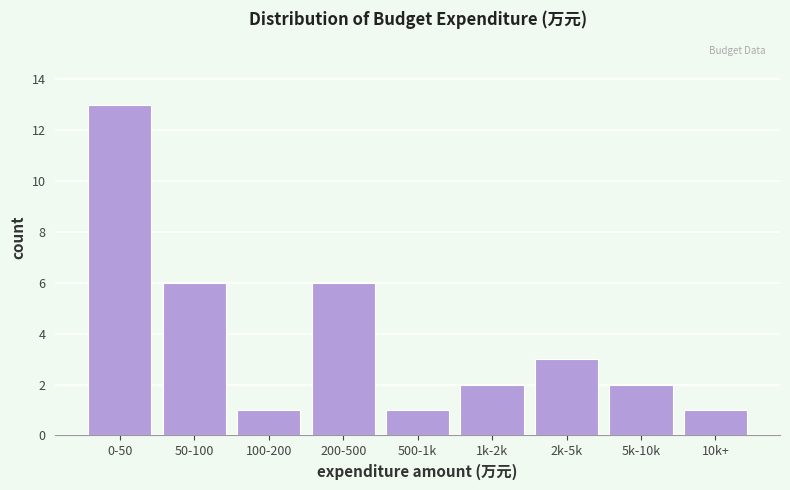

Reading left to right, list all the values displayed in this chart.

13	6	1	6	1	2	3	2	1